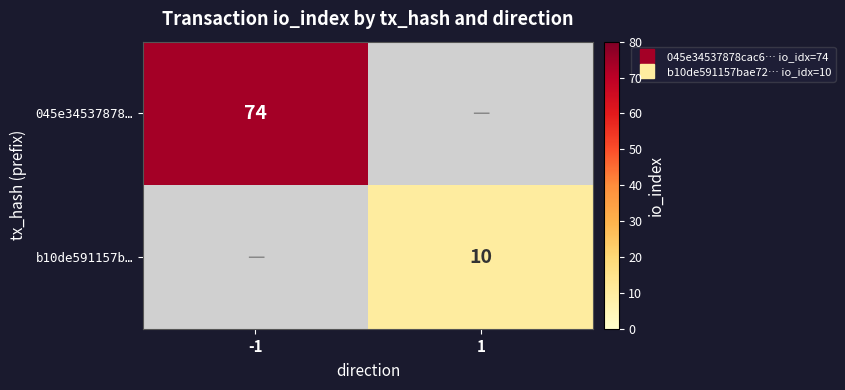

Which series has the largest total across all categories?

045e34537878…